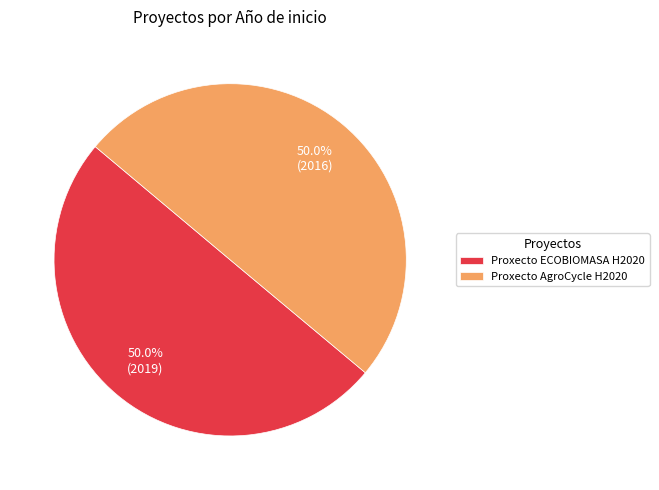

What percentage is the Proxecto AgroCycle H2020 slice, to the nearest percent?

50%